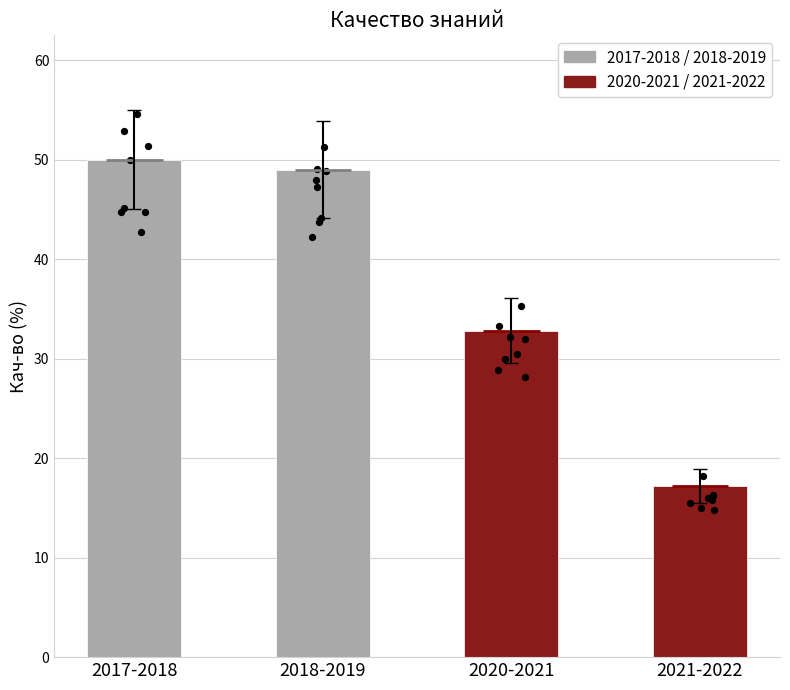

Which has a higher value, 2017-2018 or 2018-2019?

2017-2018